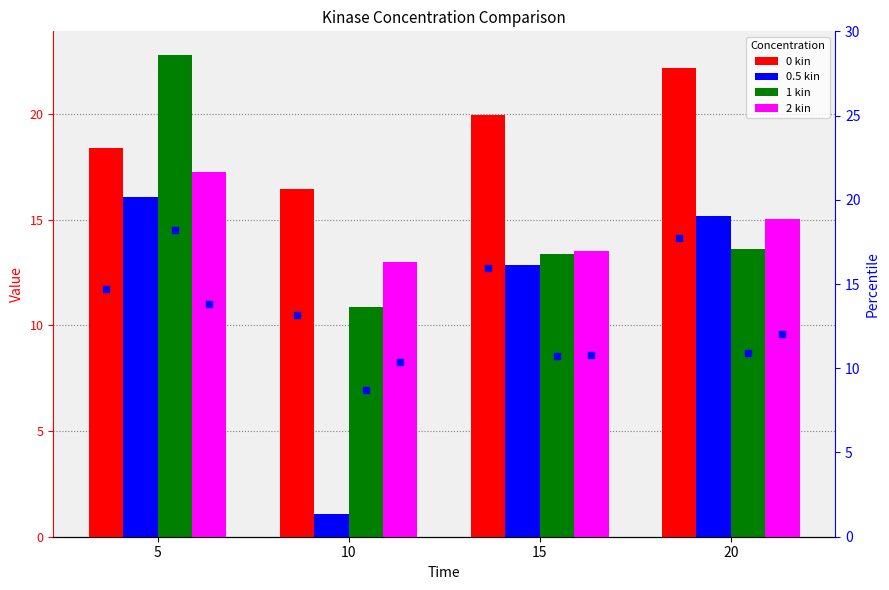

Which series has the widest spread of Y values?

0.5 kin